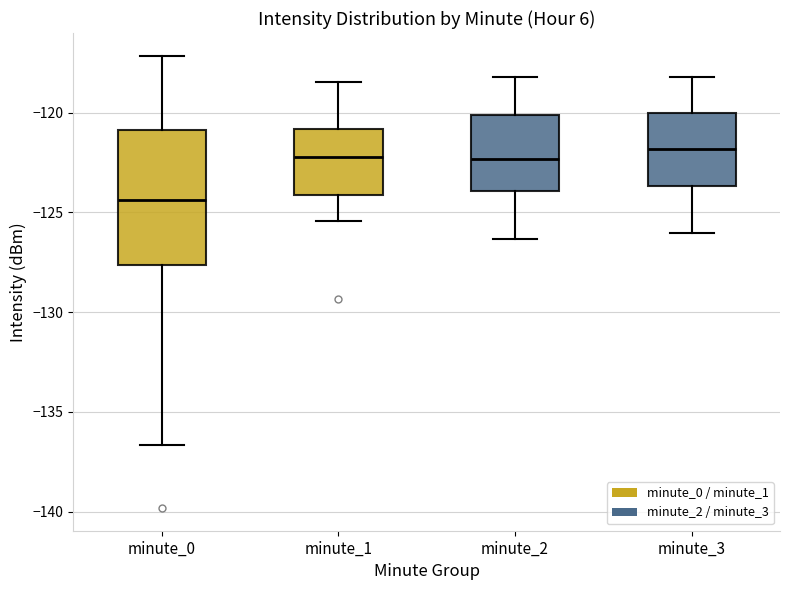

Which box has the lowest median line?

minute_0